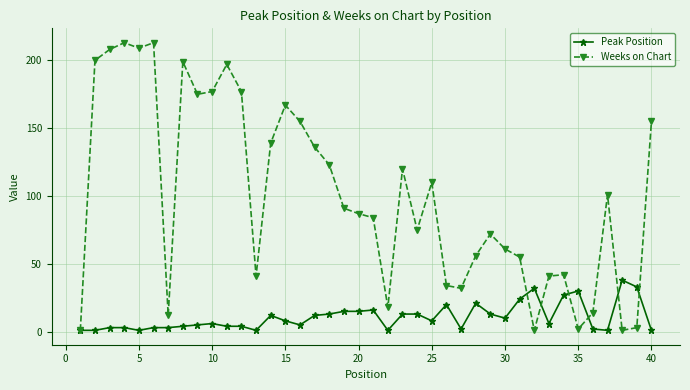

Count the number of data series in this chart.

2